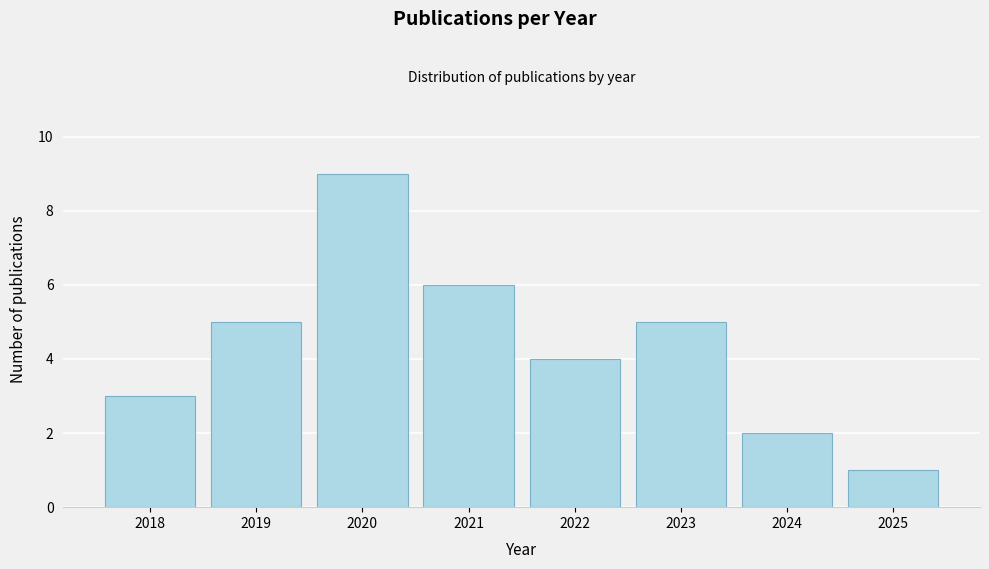

Reading left to right, what are all the values shown in this chart?

2018=3	2019=5	2020=9	2021=6	2022=4	2023=5	2024=2	2025=1